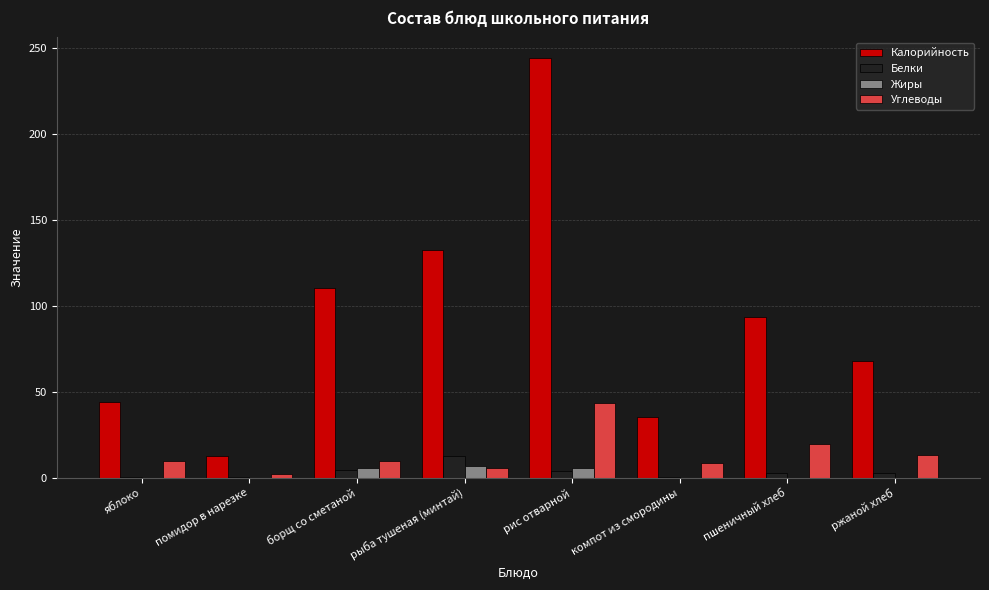

Is the value of Углеводы at пшеничный хлеб greater than the value of Белки at яблоко?

Yes